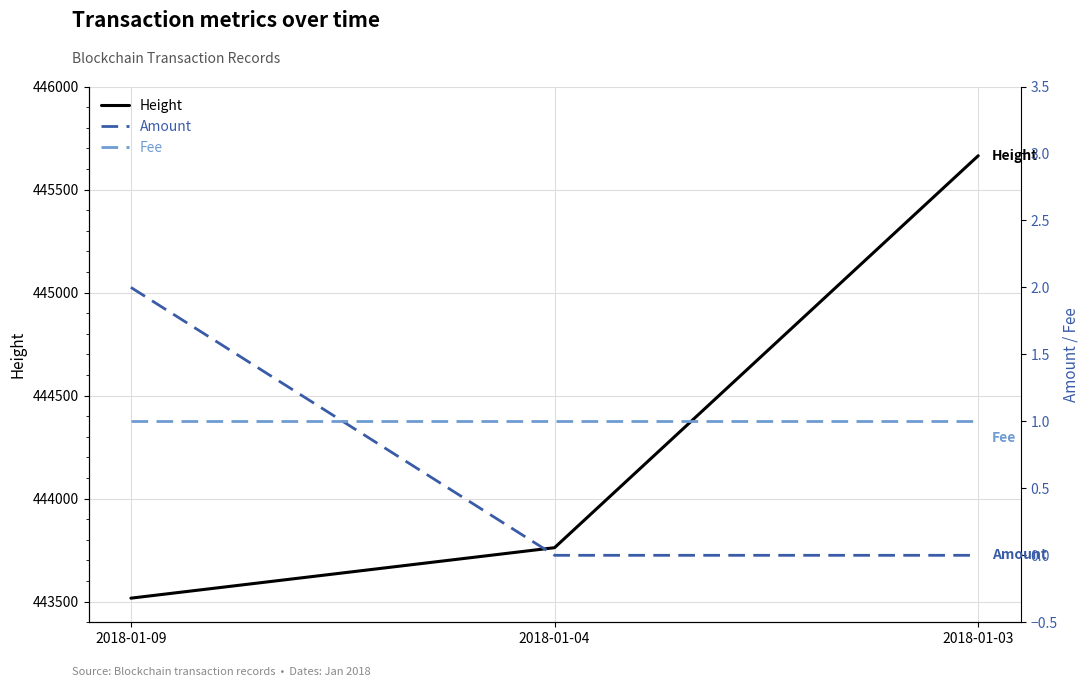

Which series has the largest range (max minus min)?

Height